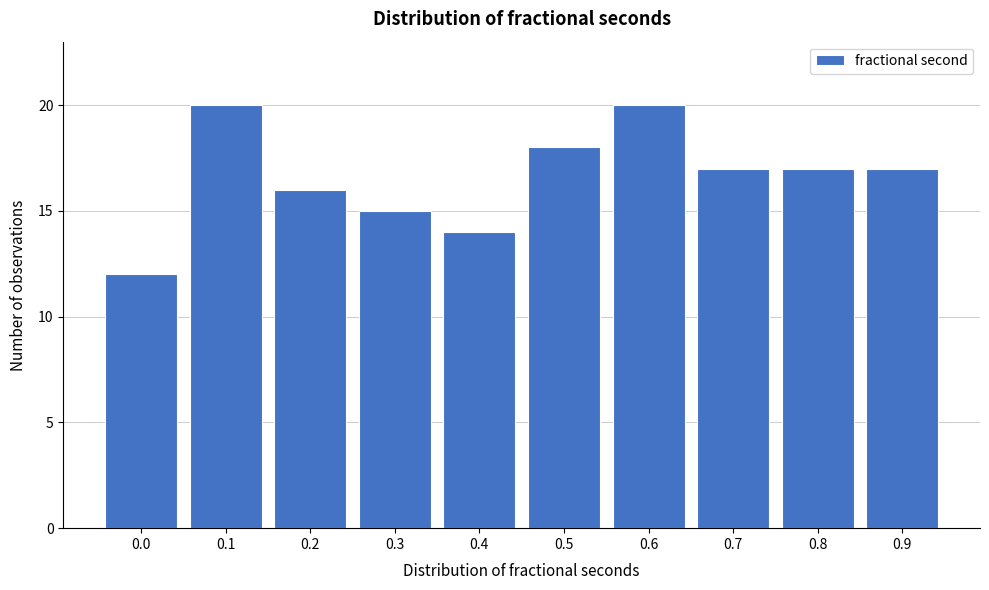

Reading right to left, what are all the values shown in this chart?

17	17	17	20	18	14	15	16	20	12